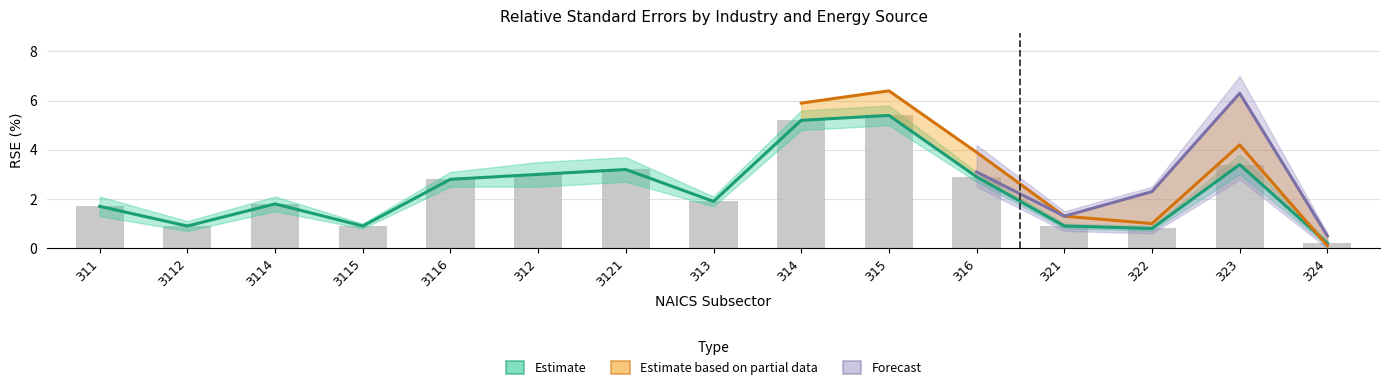

At which label is Electricity Total (kWh) closest to 2?

313